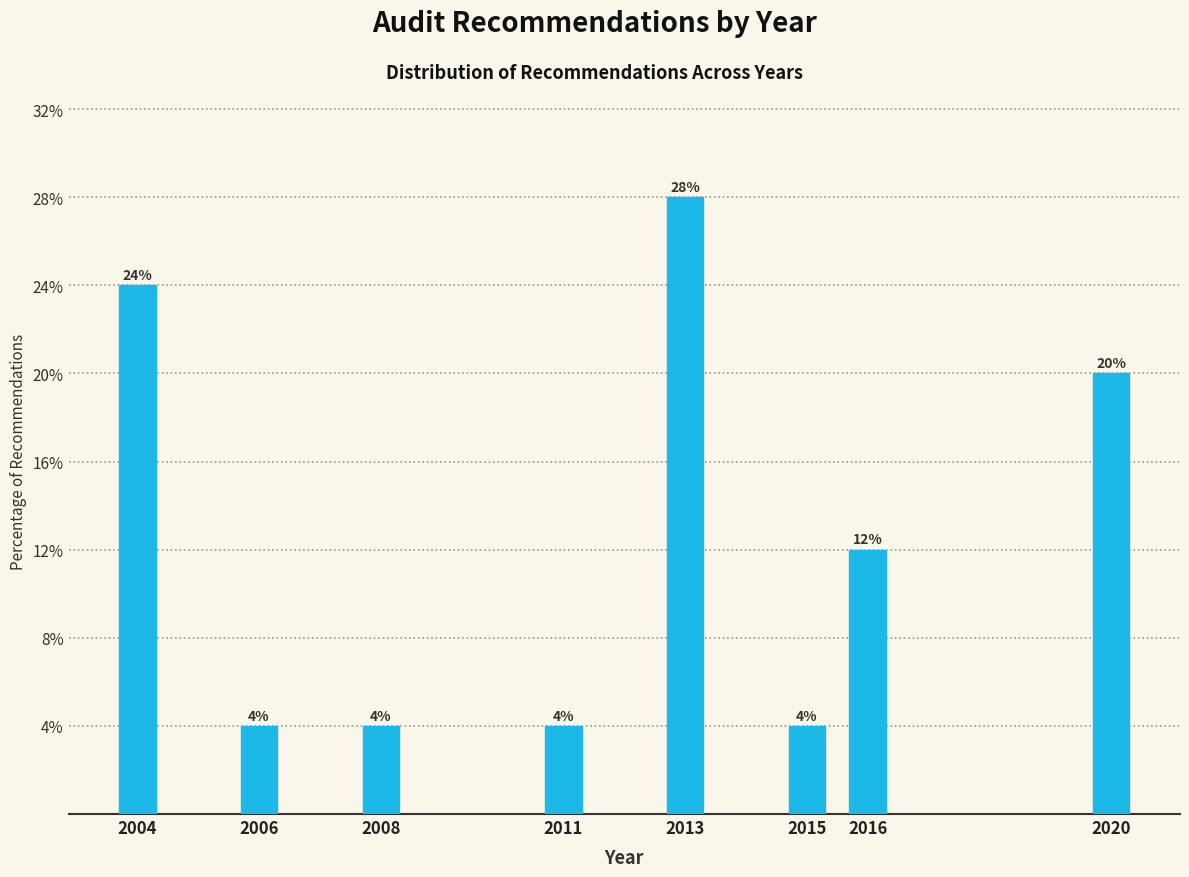

Reading left to right, what are all the values shown in this chart?

2004=24.0	2006=4.0	2008=4.0	2011=4.0	2013=28.0	2015=4.0	2016=12.0	2020=20.0